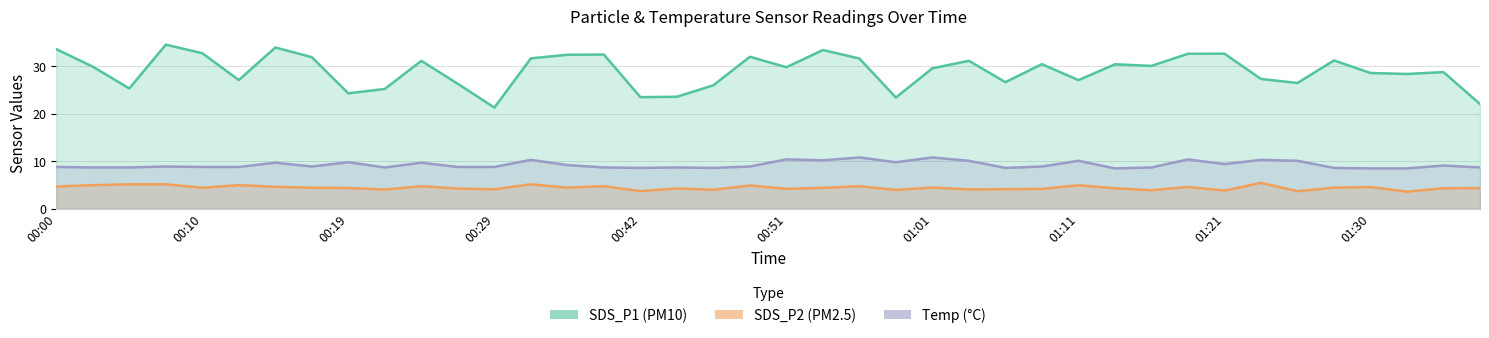

Which series has the largest total across all categories?

SDS_P1